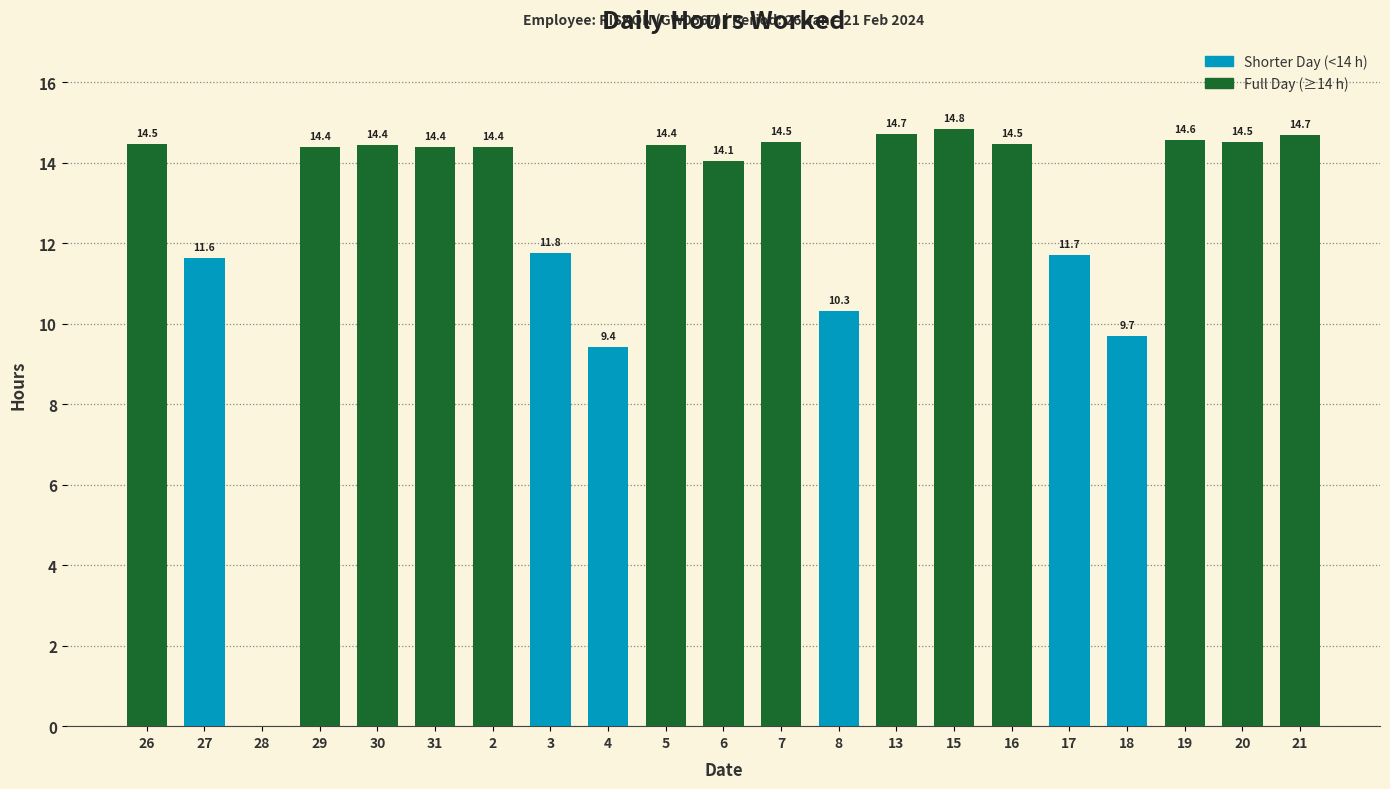

What is the sum of all values?

267.4